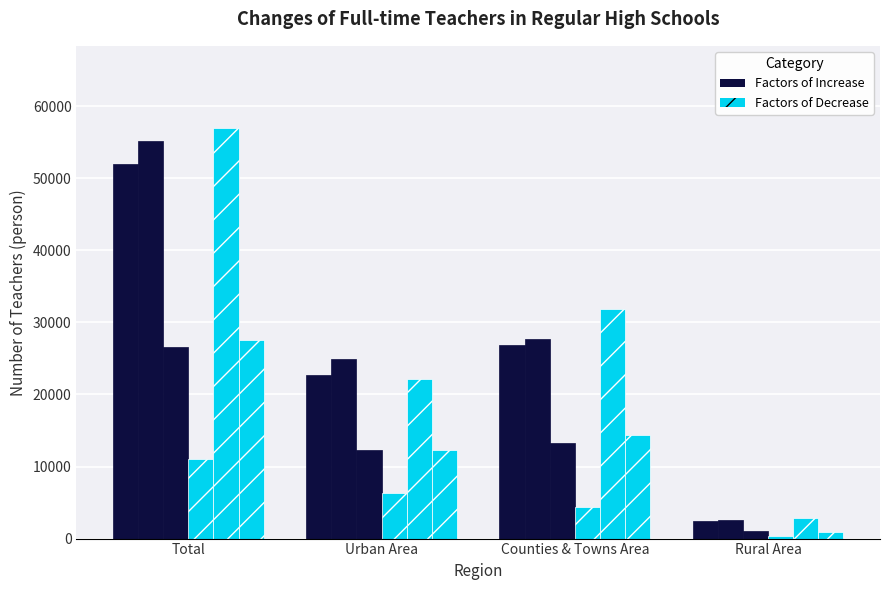

What is the maximum value shown in the chart?

56984